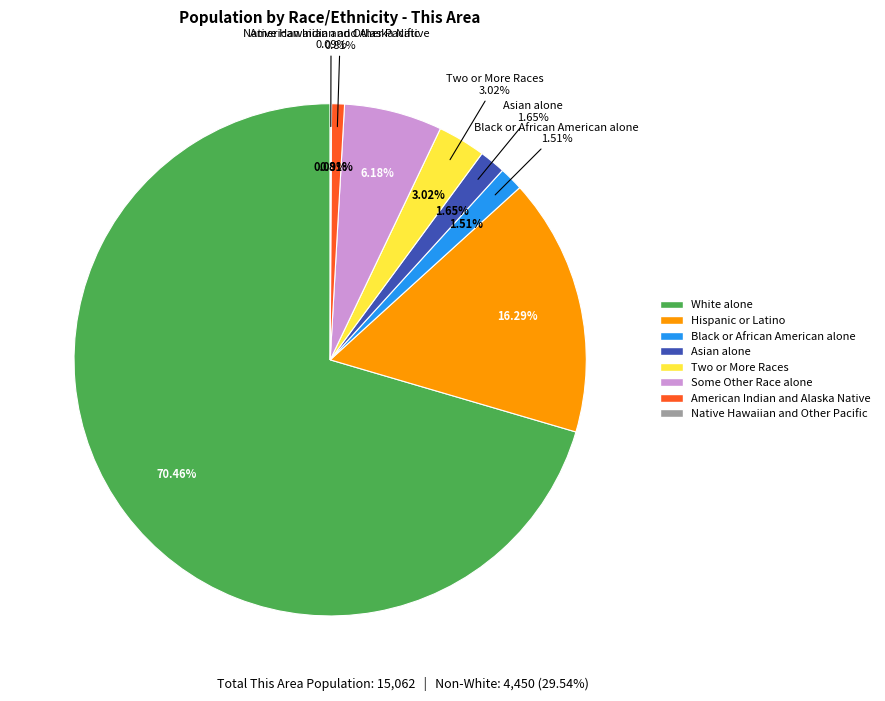

Count the number of slices in the pie.

8